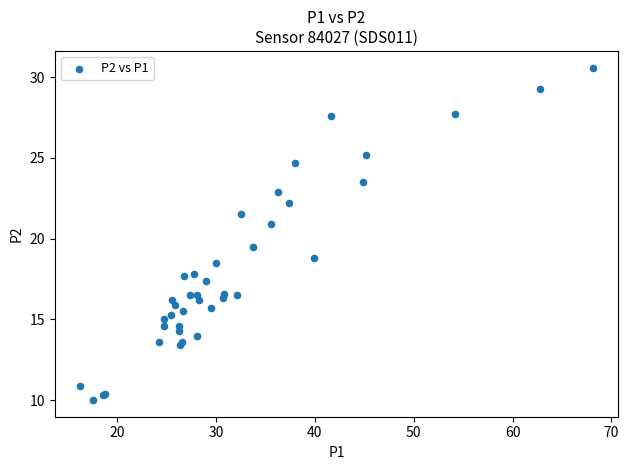

What Y value in the scatter plot is closest to 20?

19.5